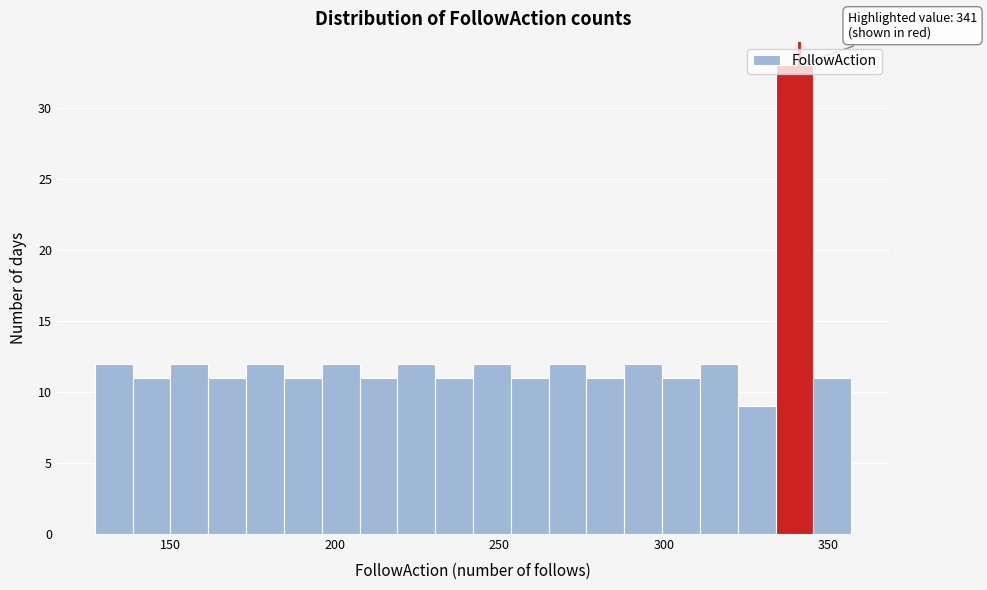

Around what value on the x-axis is the tallest bar? Give the approximate position of its centre, as read against the axis.

340